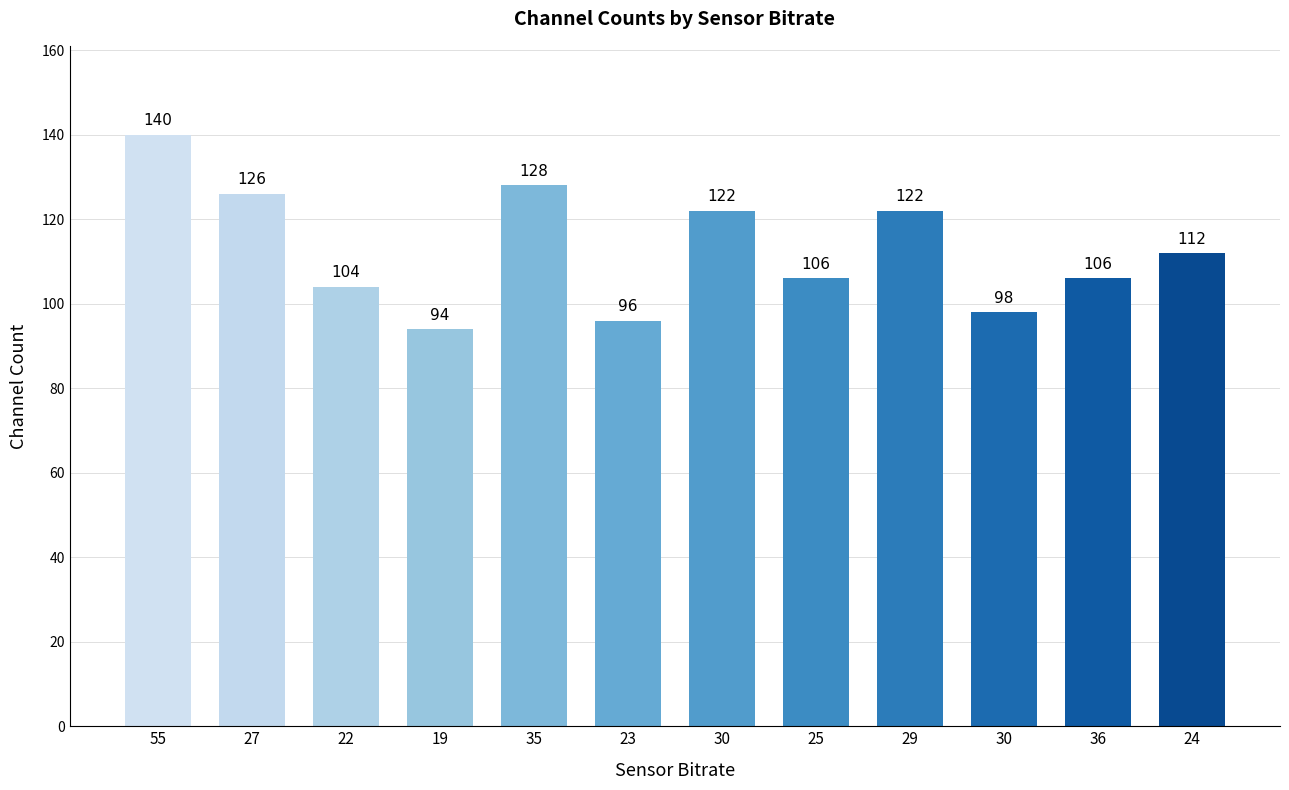

How many data points are less than 112?

6